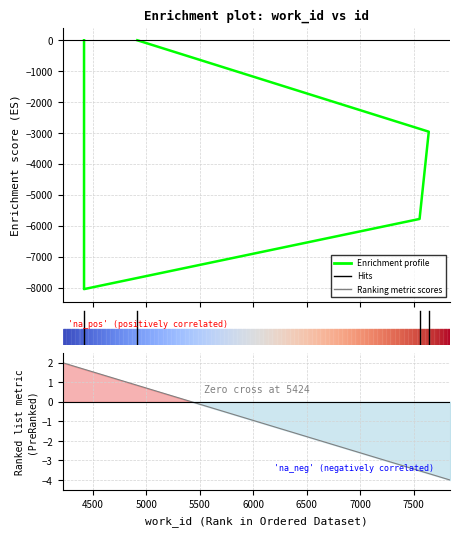

Reading left to right, what are all the values shown in this chart?

0	-8051	-5781	-2958	0	0